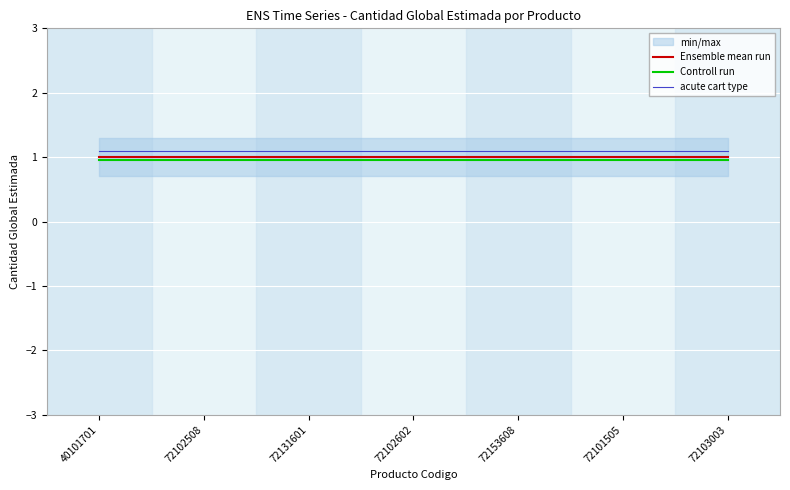

Which series has the widest spread of values?

Ensemble mean run